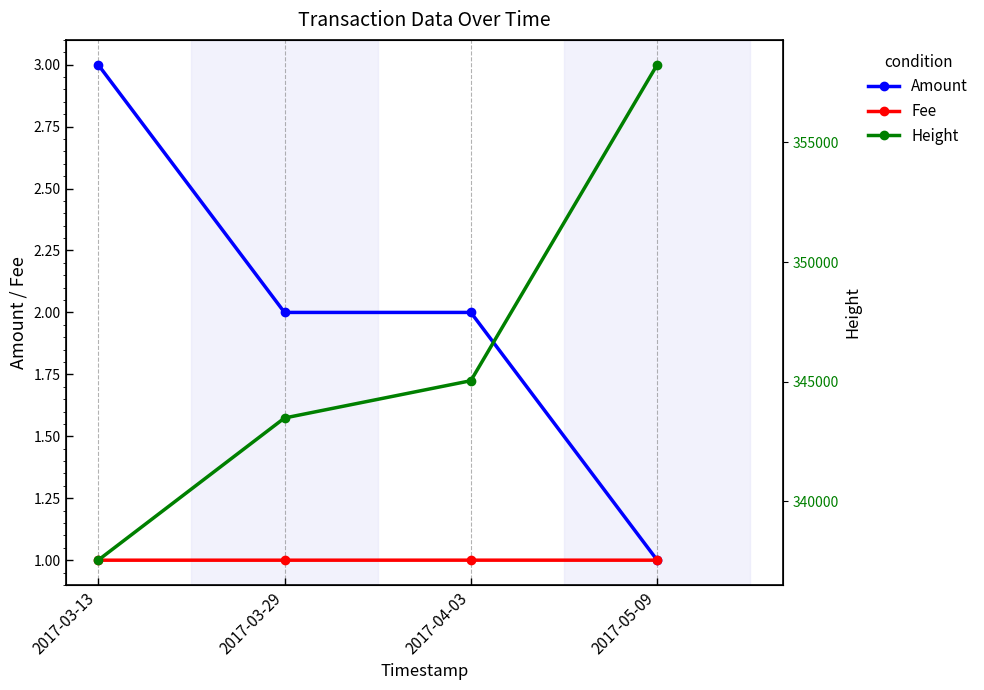

Reading left to right, extract all data points from this chart.

Amount: 3.0	2.0	2.0	1.0
Fee: 1.0	1.0	1.0	1.0
Height: 337547.0	343487.0	345045.0	358247.0